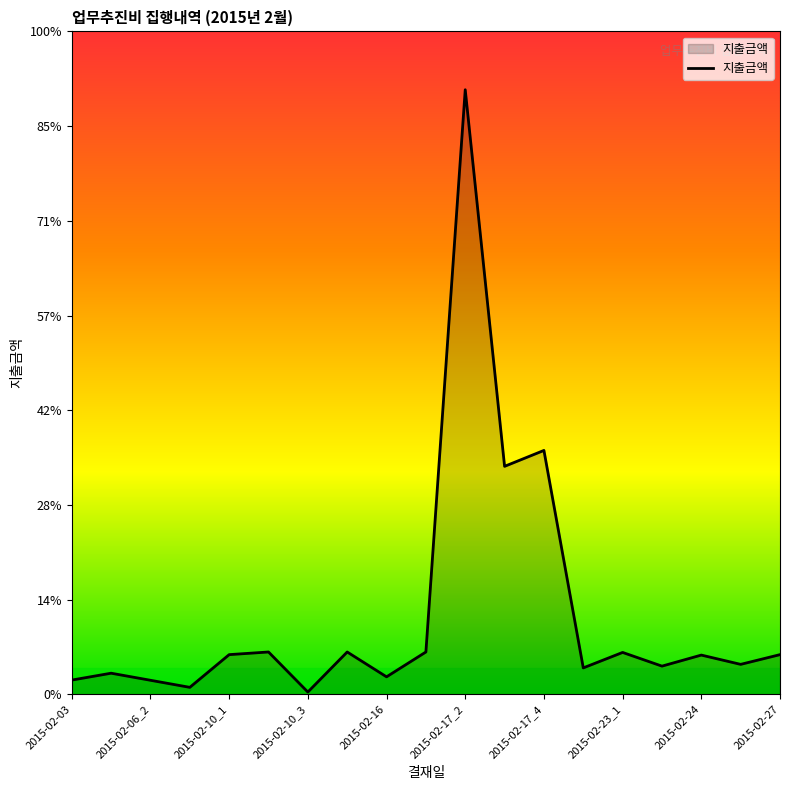

What is the maximum value shown in the chart?

6840000